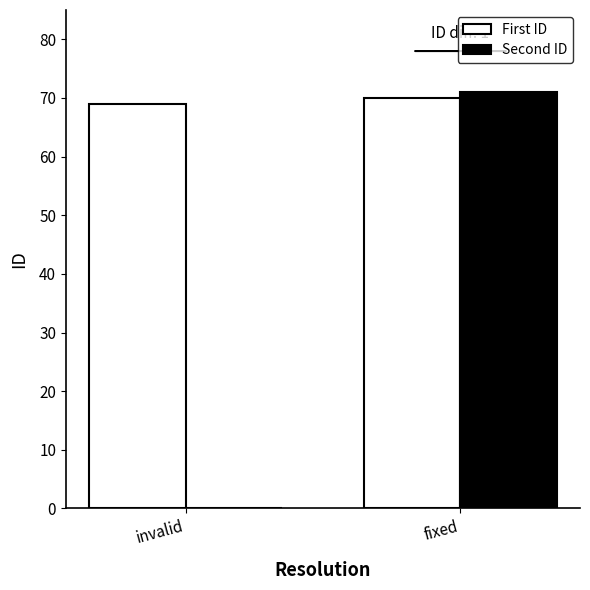

What is the approximate value of First ID at fixed?

70